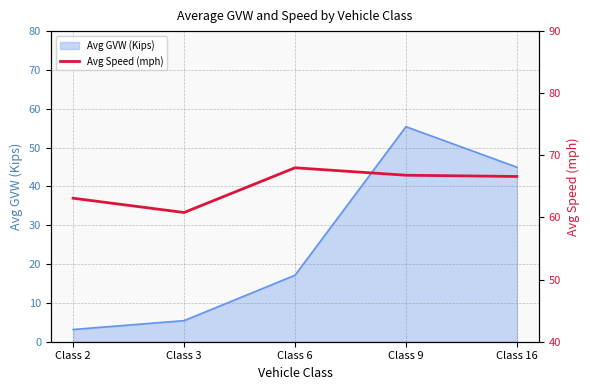

True or false: the data shows 66.6 at Class 16.

True